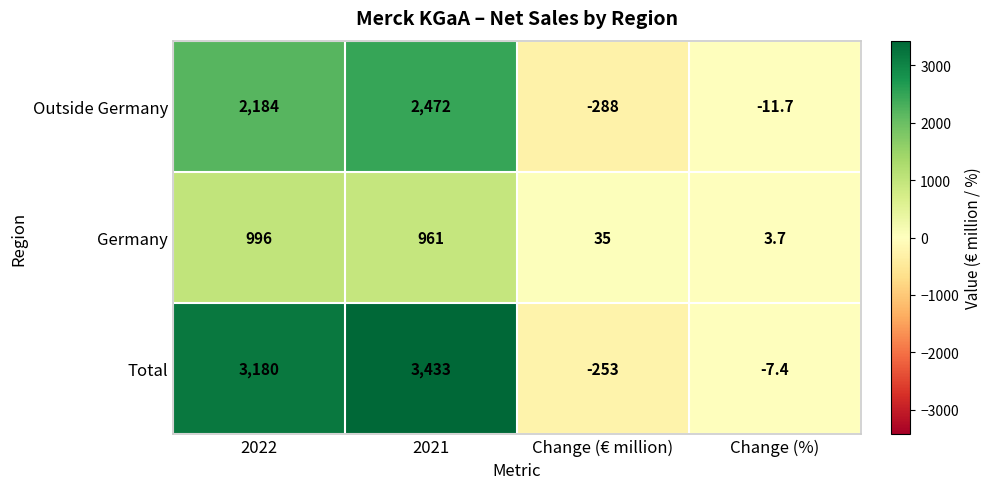

True or false: Germany has a value of 996.0 at 2022.

True